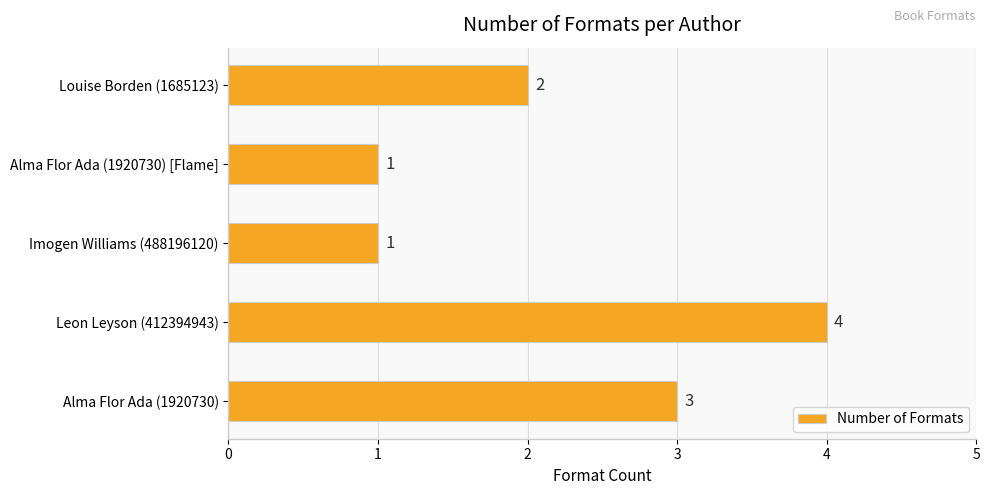

How many values are between 1 and 3?

4